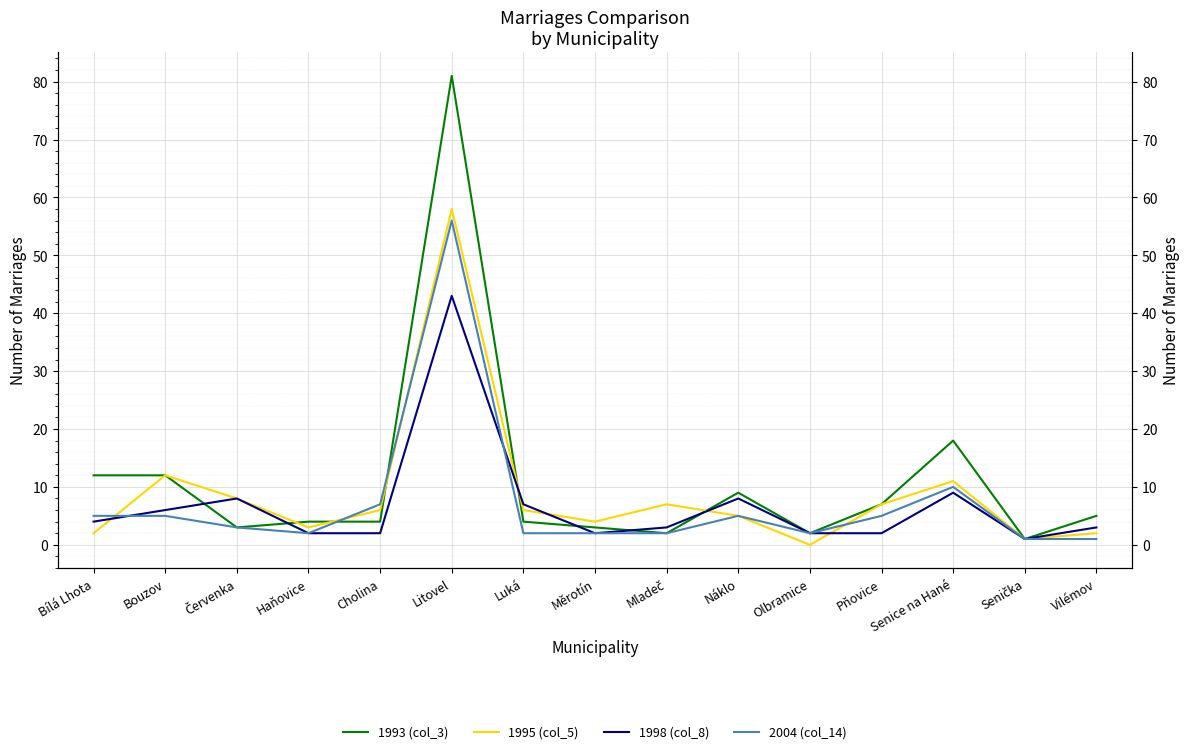

True or false: 1995 (col_5) and 2004 (col_14) intersect in this chart.

True